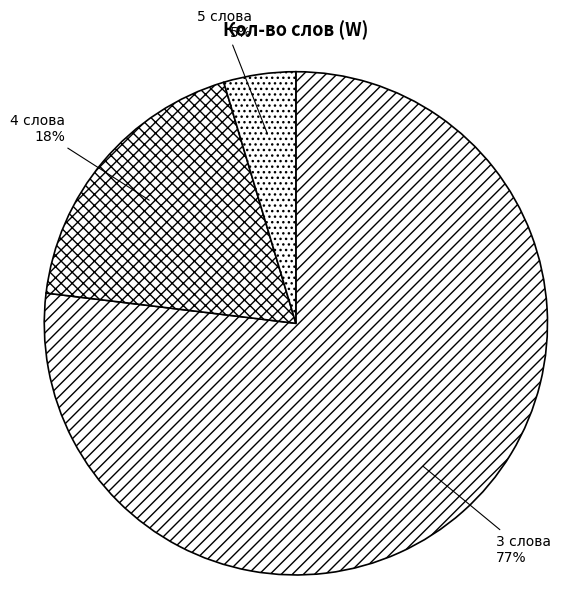

True or false: 3 слова accounts for 77% of the total.

True